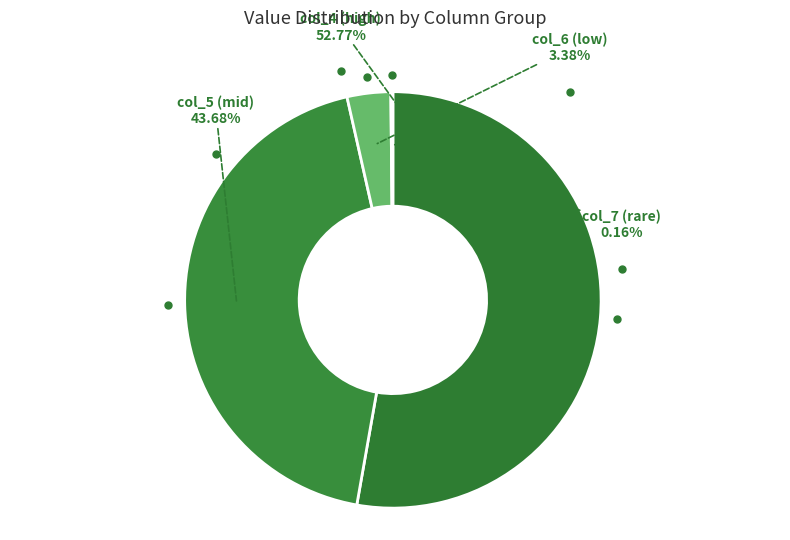

What is the ratio of the value at col_5 (mid) to the value at col_6 (low)?

12.9